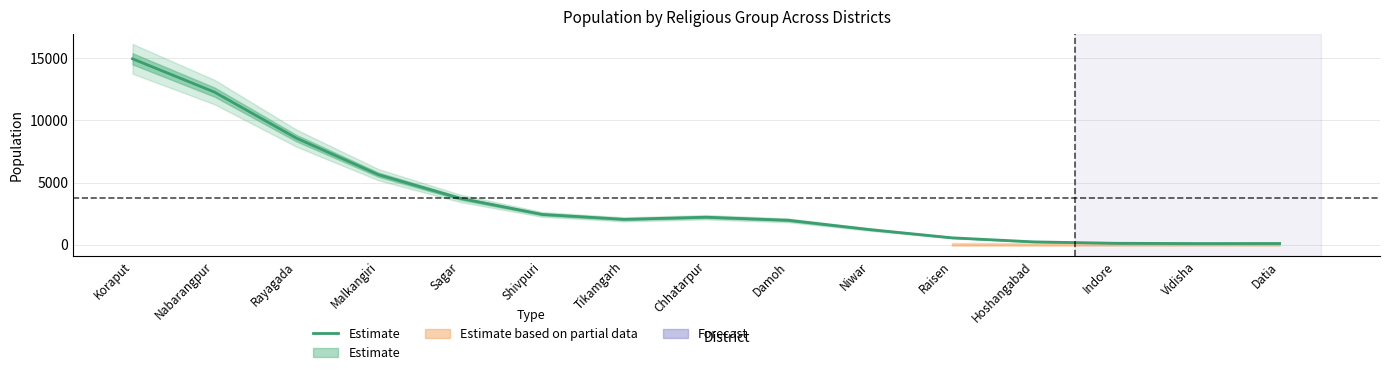

Rank the categories by value from lowest to highest.

Vidisha, Datia, Indore, Hoshangabad, Raisen, Niwar, Damoh, Tikamgarh, Chhatarpur, Shivpuri, Sagar, Malkangiri, Rayagada, Nabarangpur, Koraput